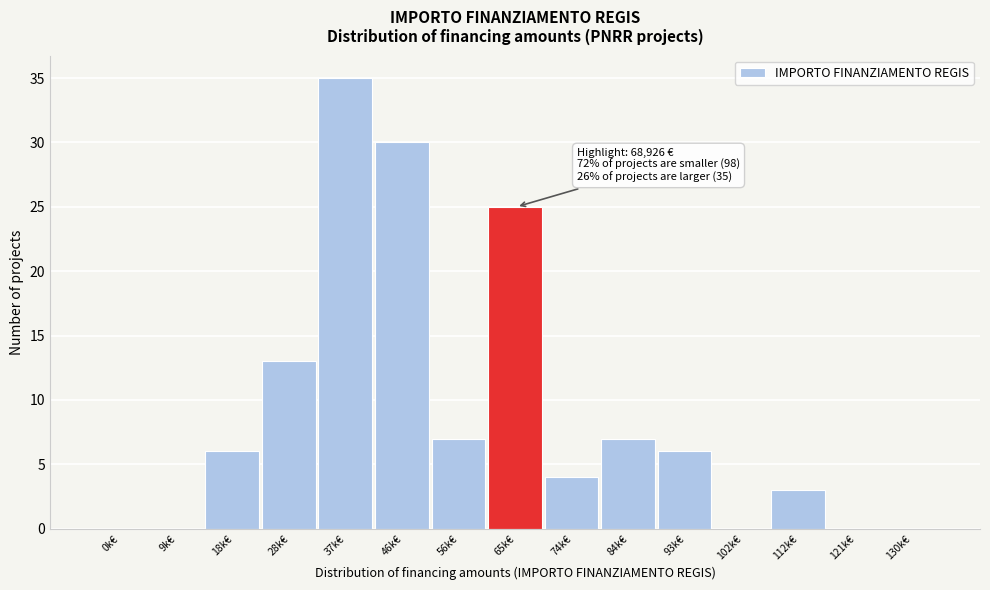

Reading left to right, list all the values displayed in this chart.

0k€=0	9k€=0	18k€=6	28k€=13	37k€=35	46k€=30	56k€=7	65k€=25	74k€=4	84k€=7	93k€=6	102k€=0	112k€=3	121k€=0	130k€=0